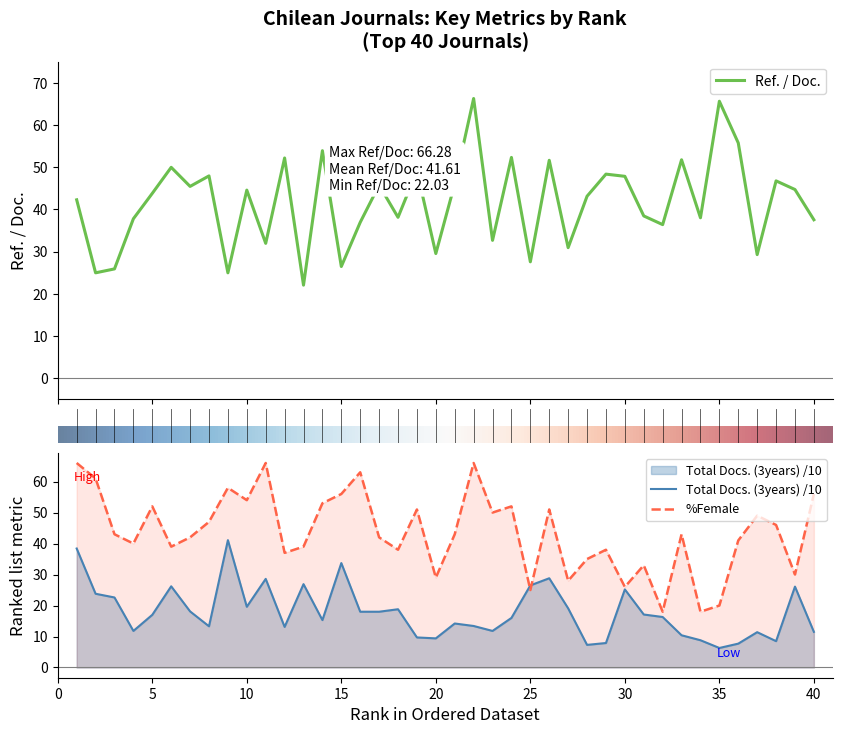

Where is the first local minimum for Ref. / Doc.?

2